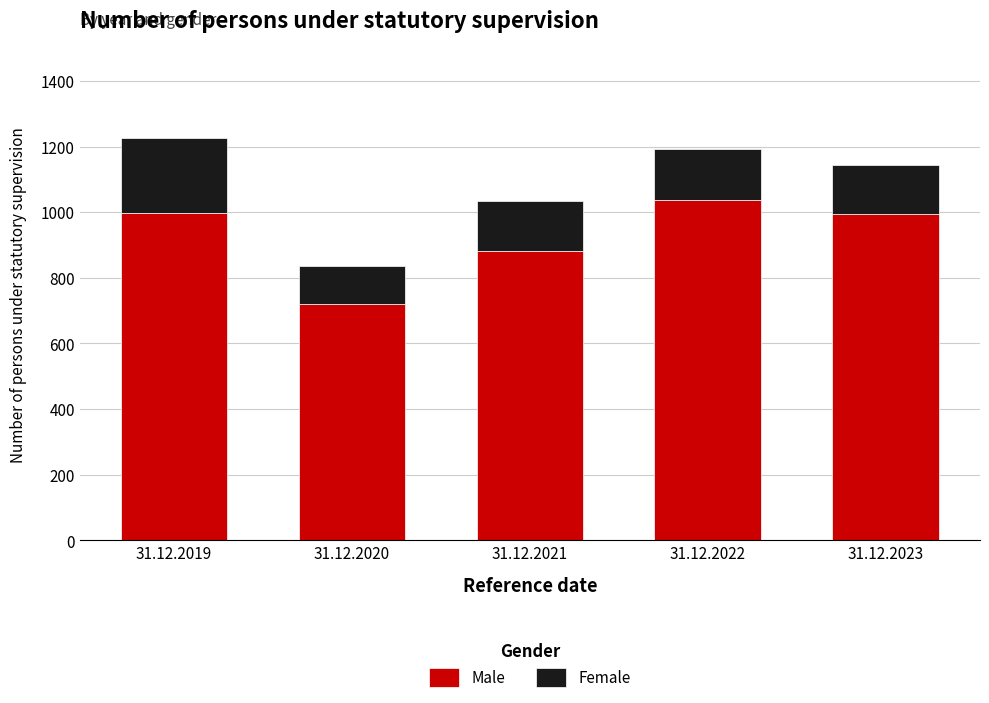

How many bars are there in total?

5